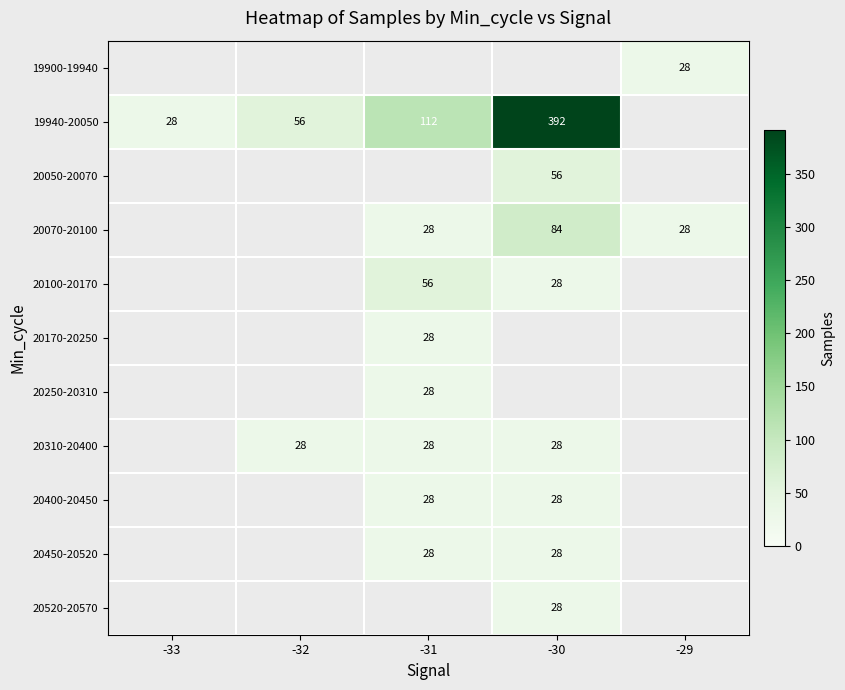

The value of 20400-20450 at -31 is 28. True or false?

True